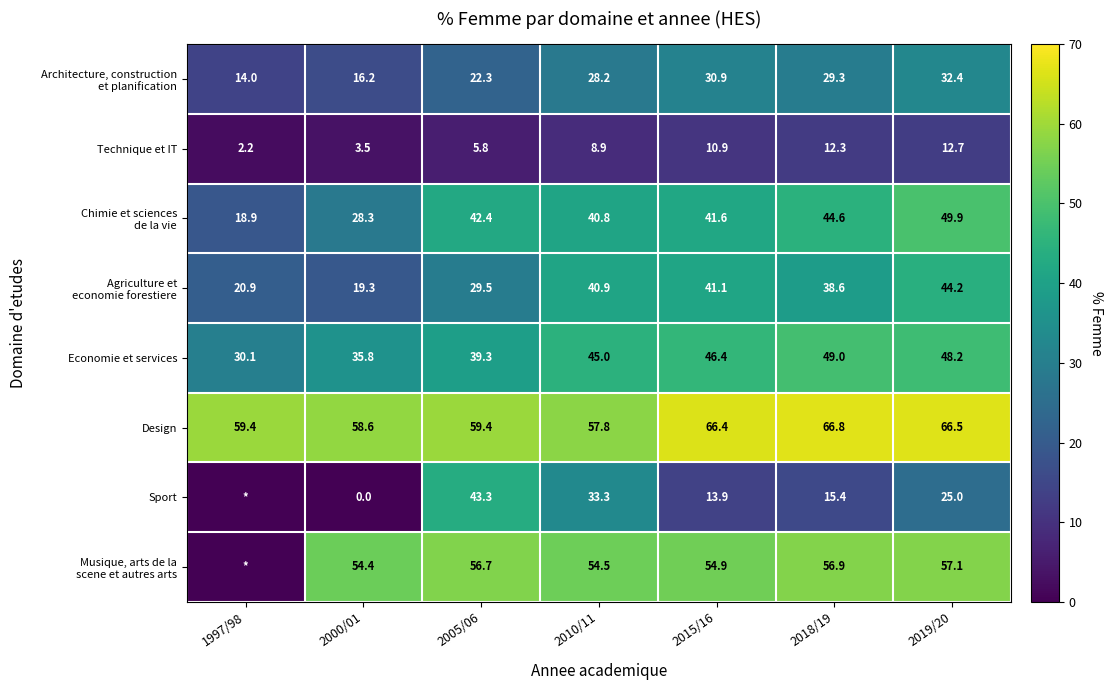

What is the sum of the Economie et services values at 2015/16 and 2005/06?

85.7